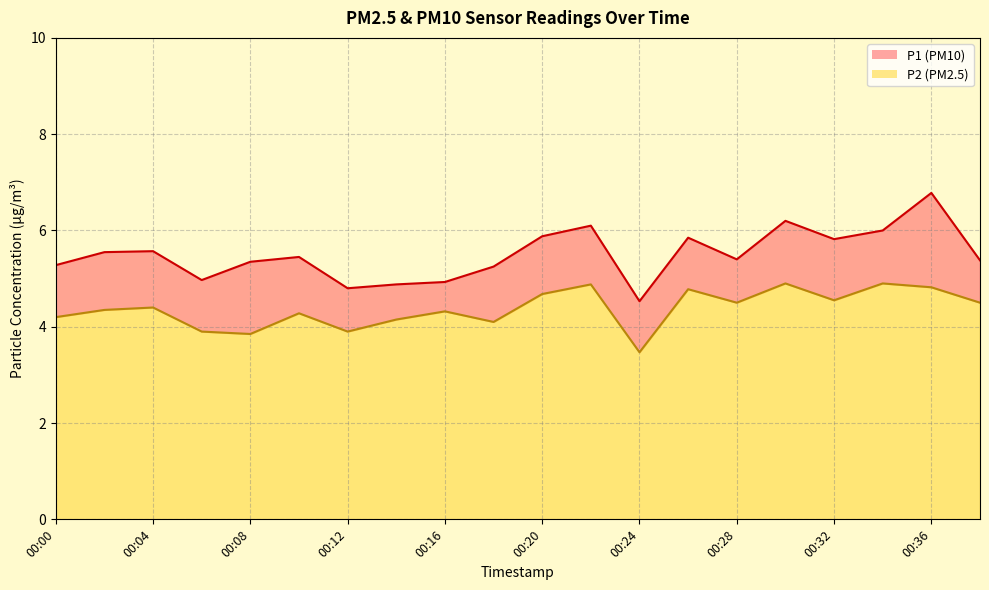

How many interior local peaks does the P1 series have?

6